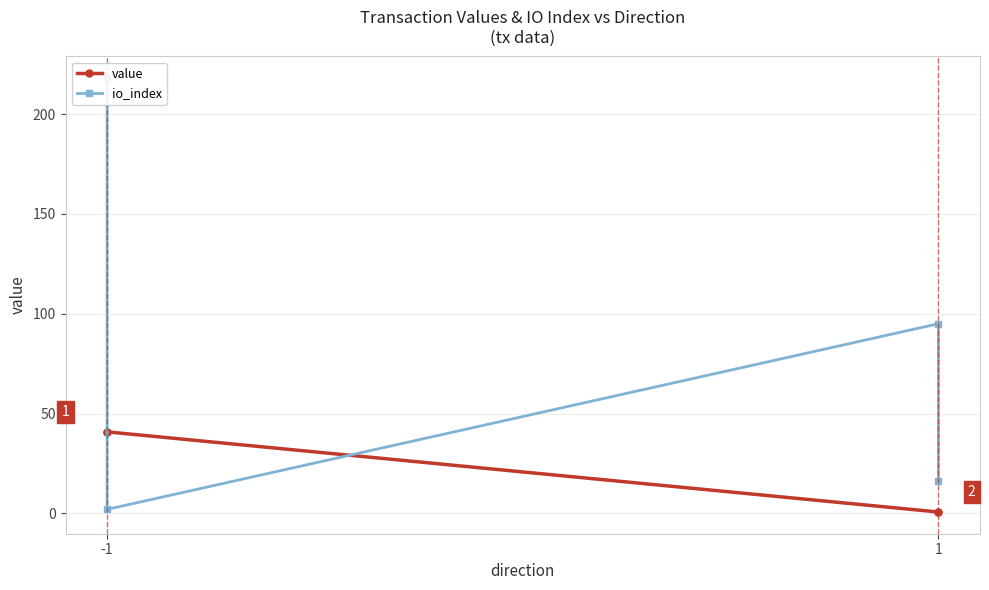

Where is io_index nearest to the value 110?

1